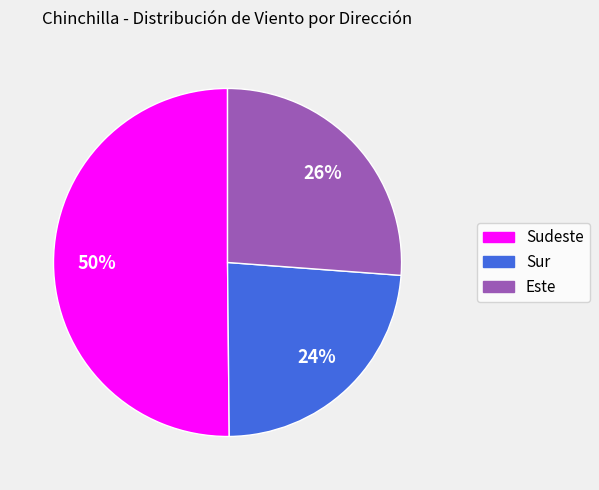

To the nearest percent, what is the average slice percentage?

33%